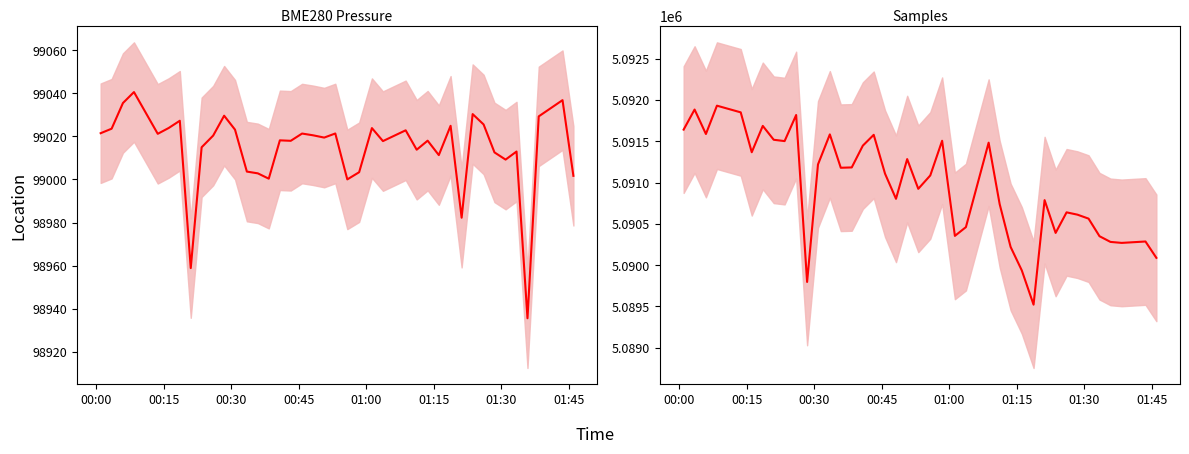

Count the number of categories in the chart.

40